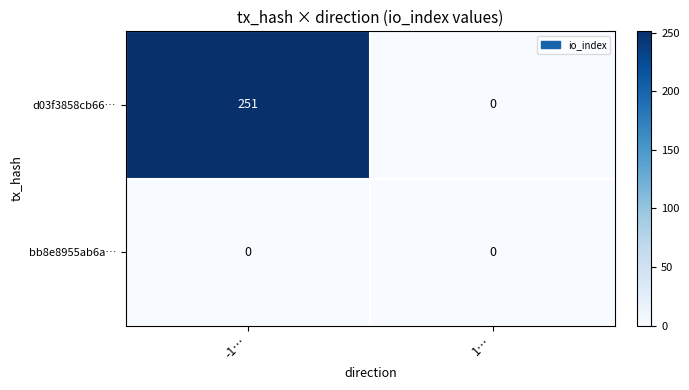

What is the greatest value displayed?

251